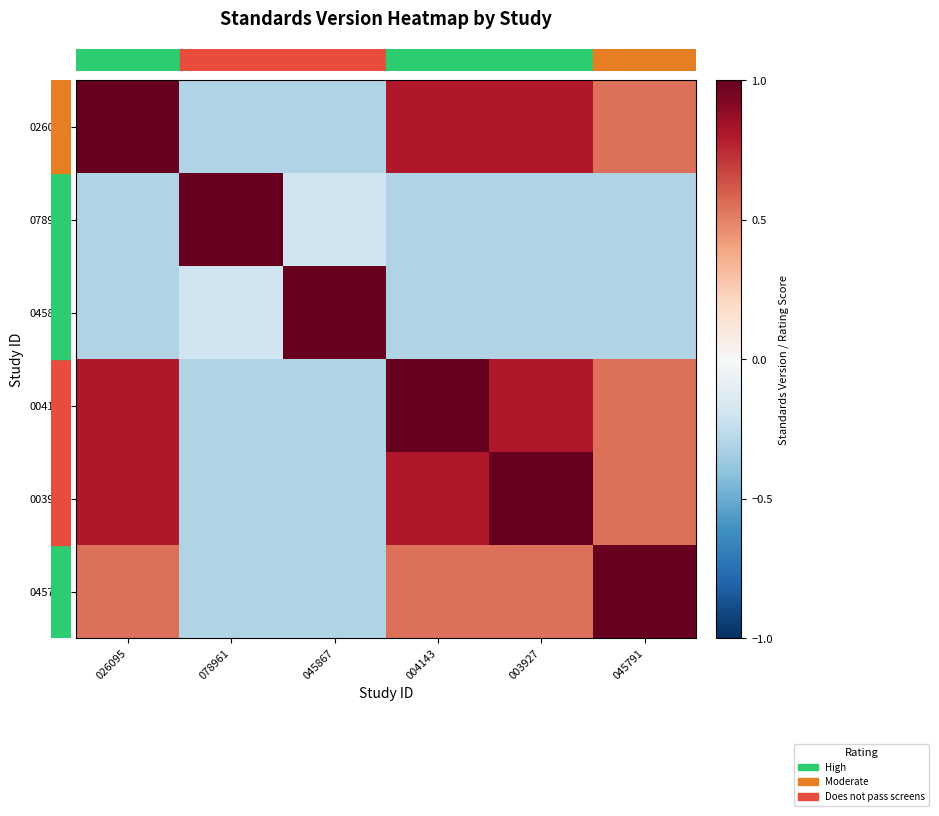

Which series changed the most between 026095 and 045867?

026095